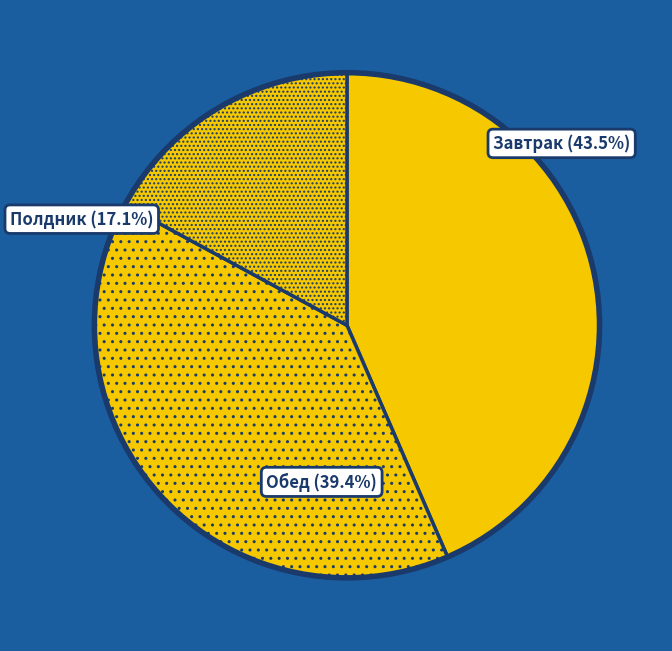

To the nearest percent, what is the combined percentage of Завтрак and Обед?

83%